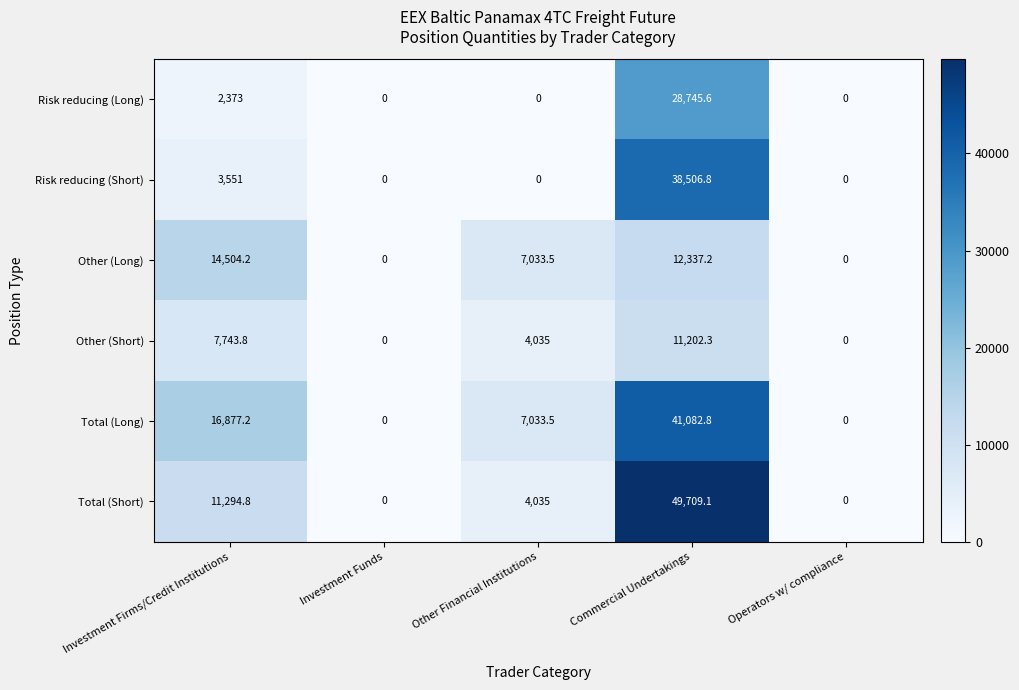

At how many categories does at least one series exceed 30888?

1